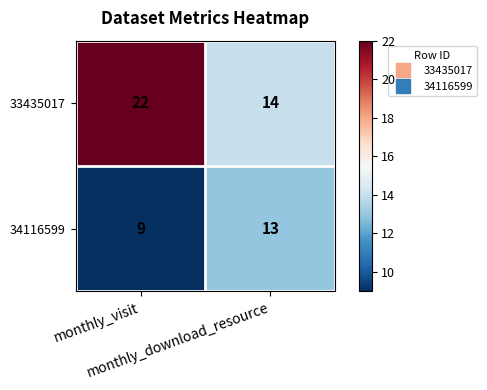

How many series are shown in this chart?

2